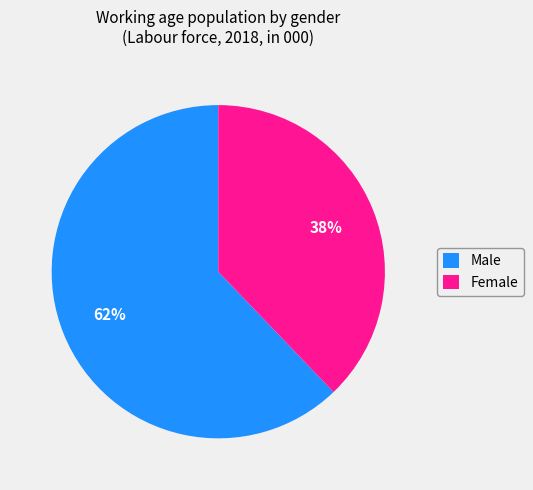

Is there any slice that represents more than half of the pie?

Yes